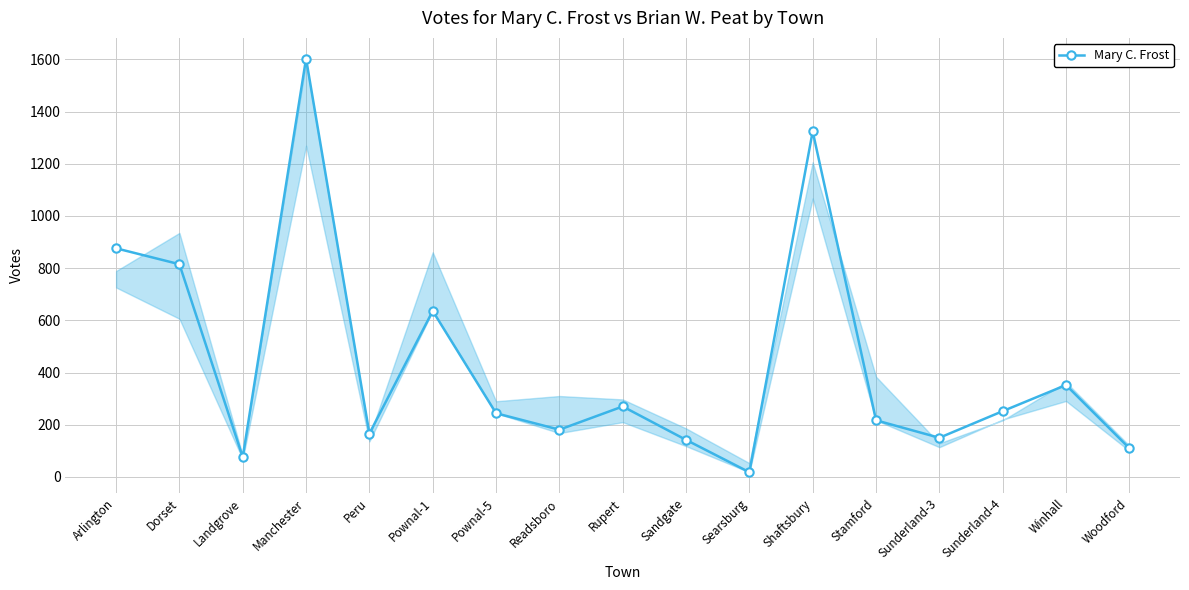

How many data points are less than 244?

8